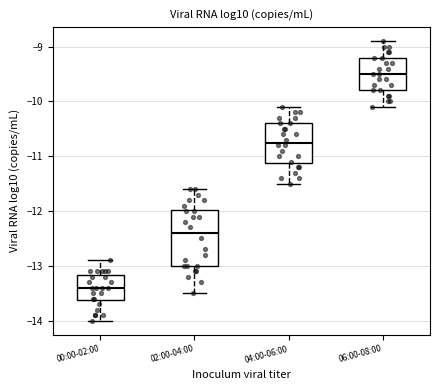

Which box is the tallest, from its lower edge to its upper edge?

02:00-04:00